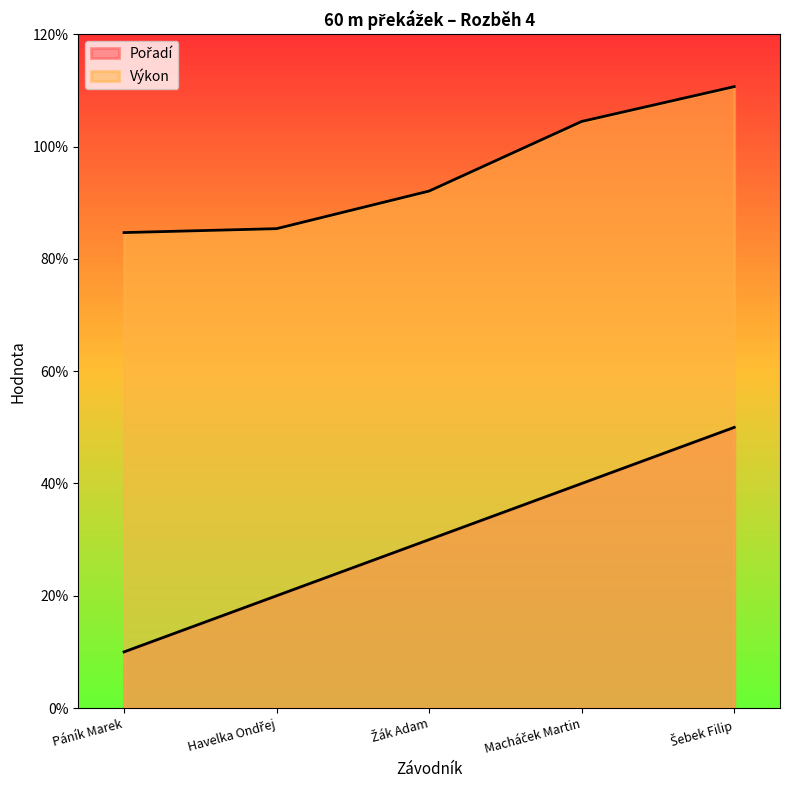

What position from the left is Macháček Martin?

4